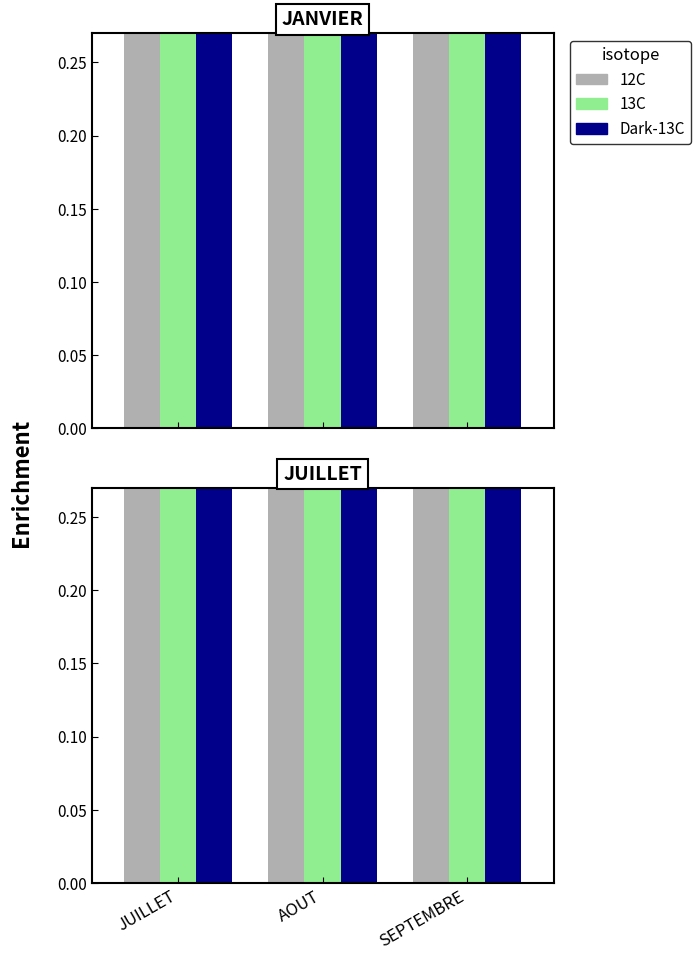

What is the sum of the 12C values at SEPTEMBRE and AOUT?

0.7